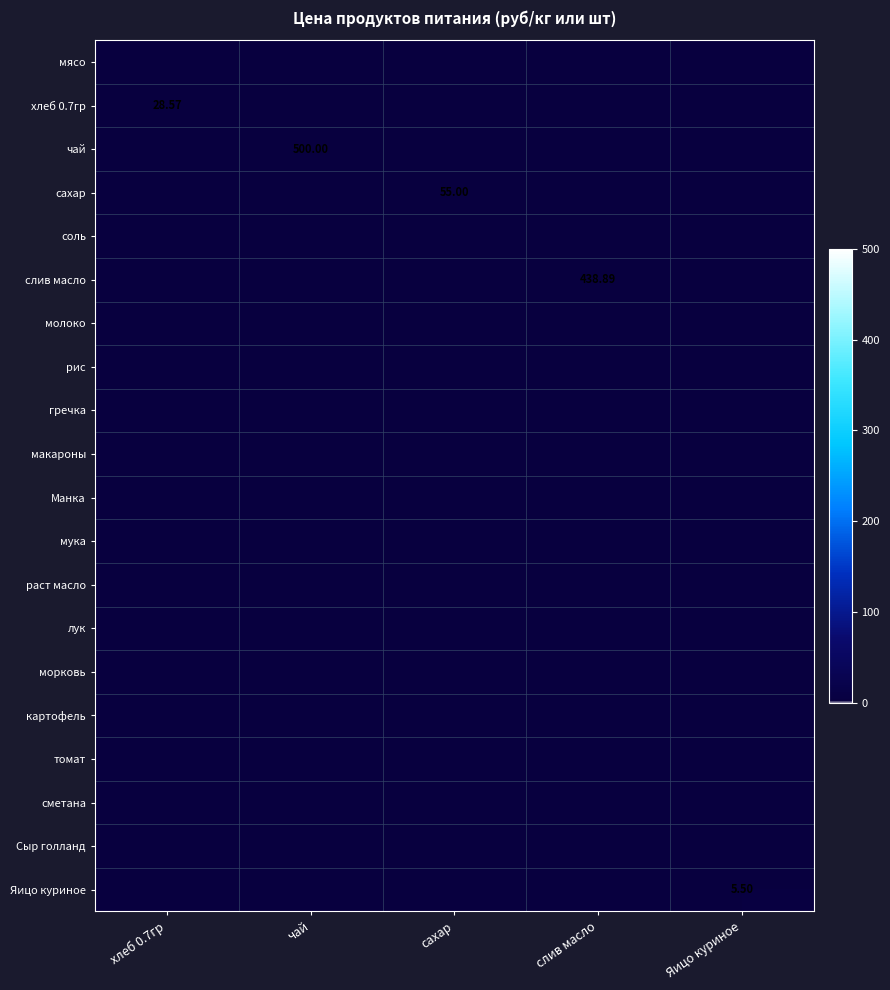

At how many categories does at least one series exceed 374?

2